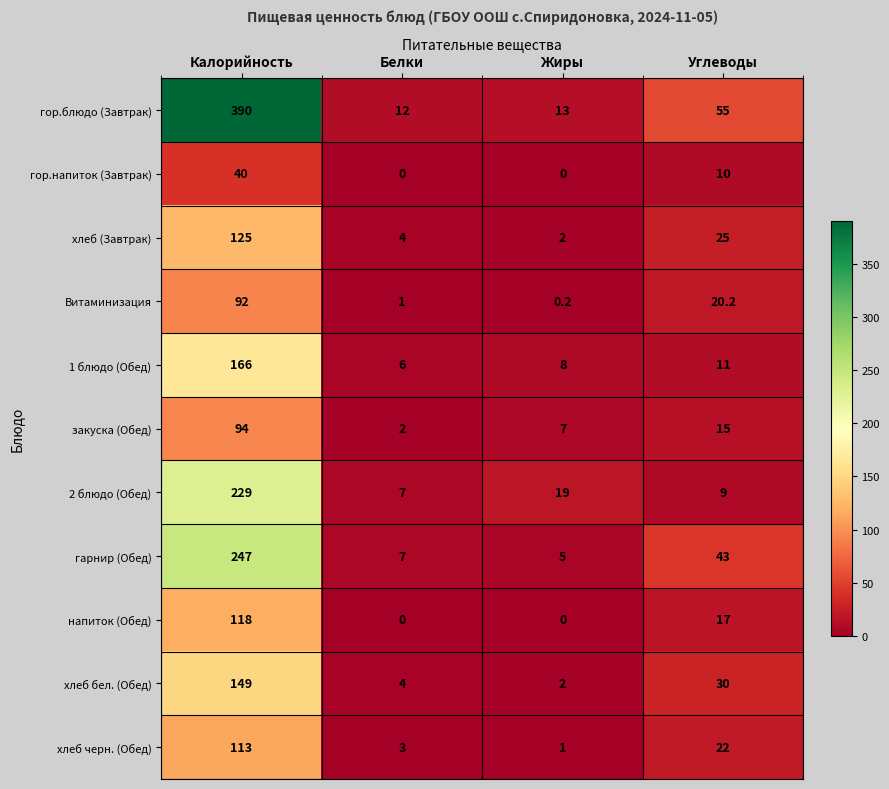

What is the sum of all напиток (Обед) values?

135.0